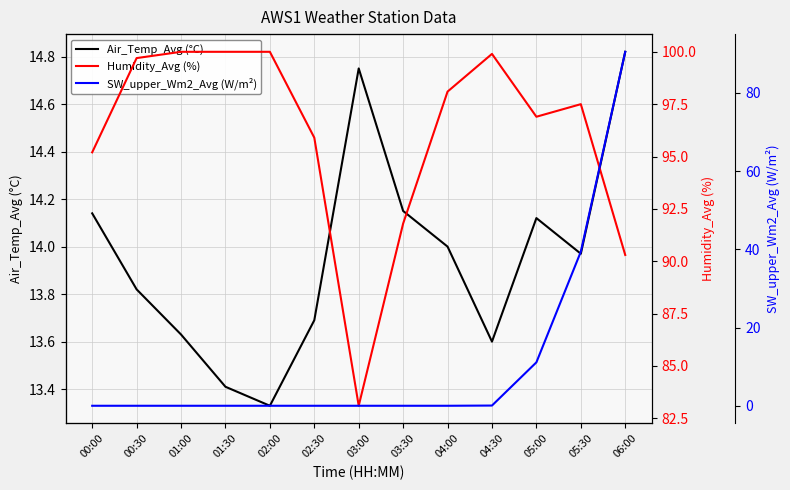

What is the difference between the highest and lowest values at 02:30?

95.9